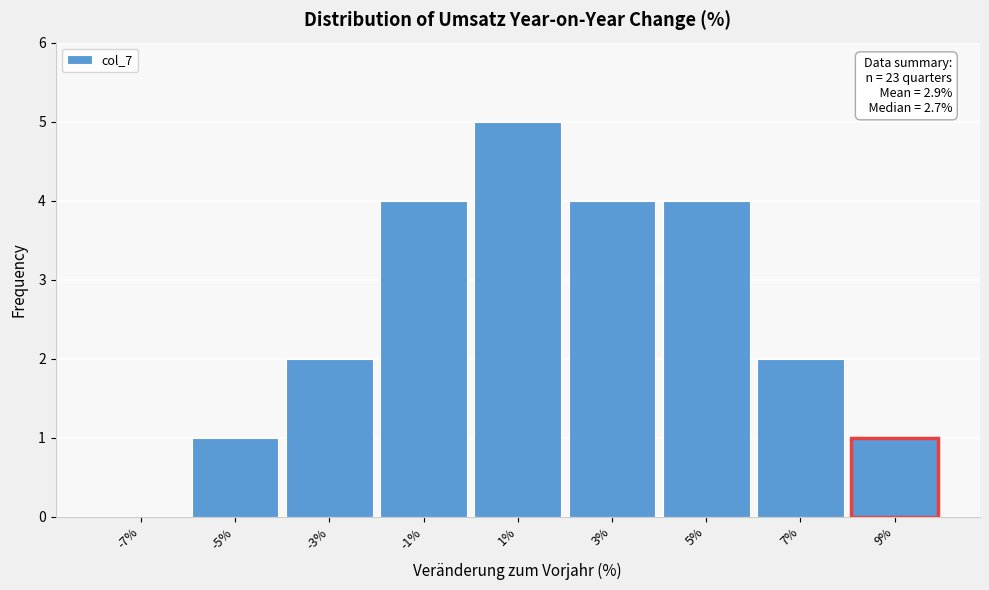

Reading left to right, what are all the values shown in this chart?

-7%=0	-5%=1	-3%=2	-1%=4	1%=5	3%=4	5%=4	7%=2	9%=1